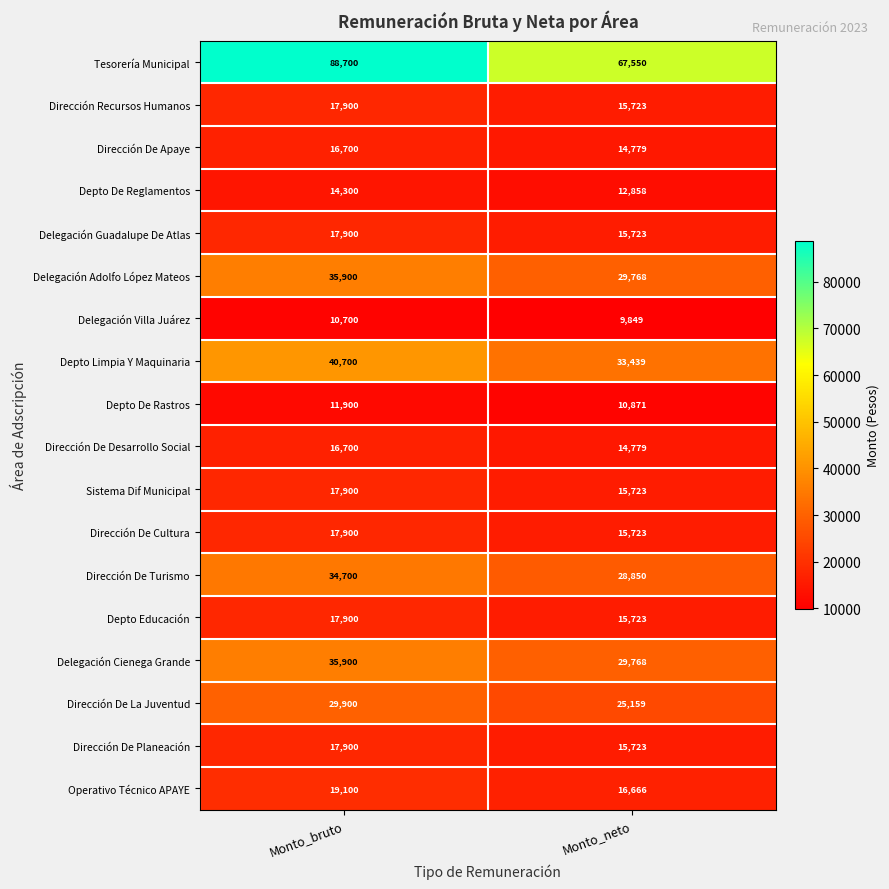

What is the maximum value shown in the chart?

88700